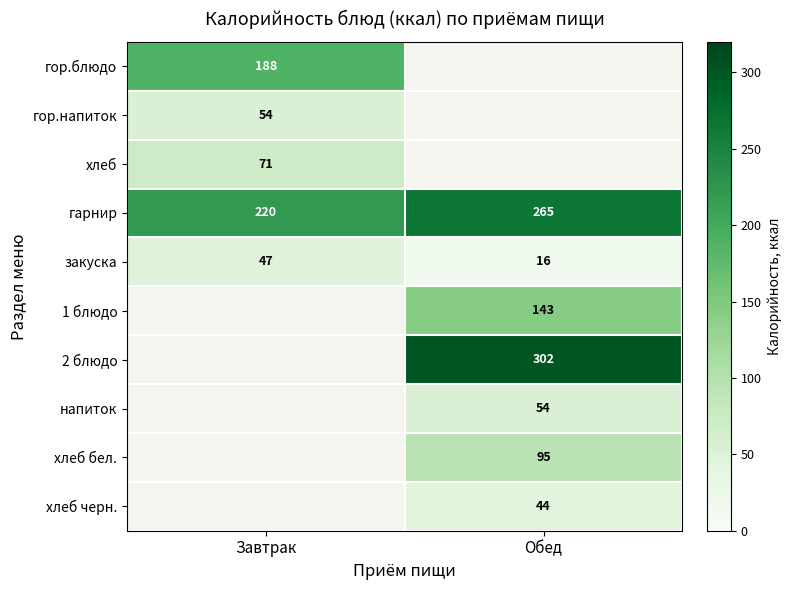

Is it true that гор.напиток equals 54 at Завтрак?

True